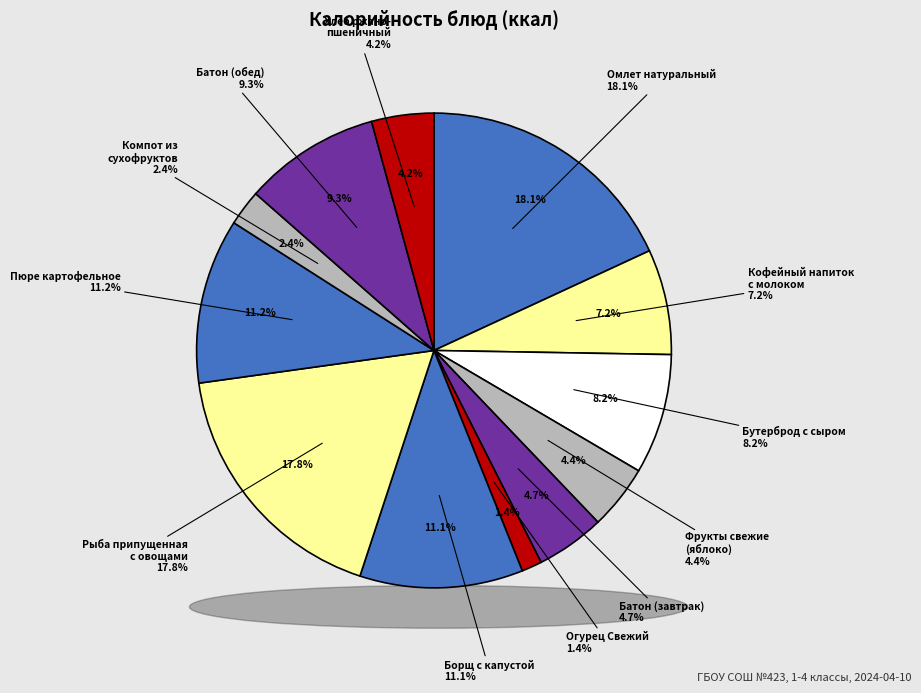

The Огурец Свежий slice represents 1% of the pie. True or false?

True